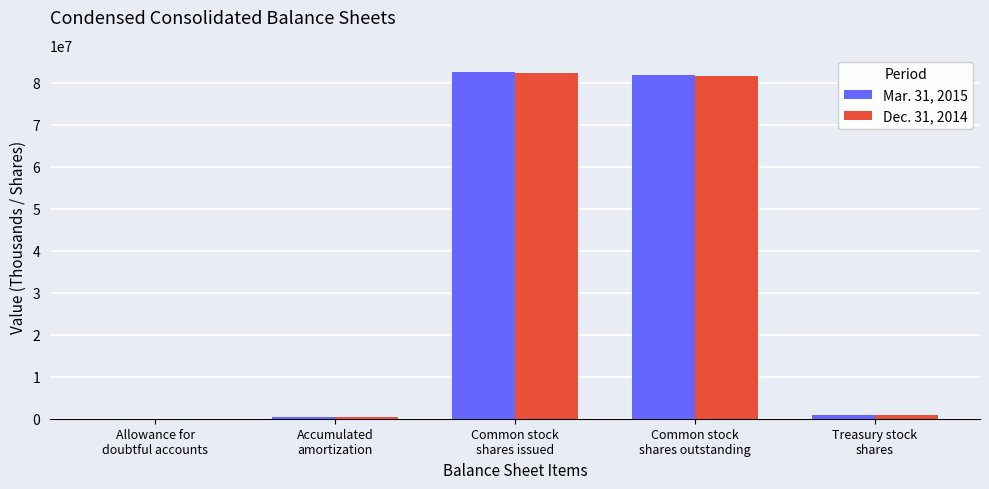

What are all the series names shown in the legend?

Mar. 31, 2015, Dec. 31, 2014